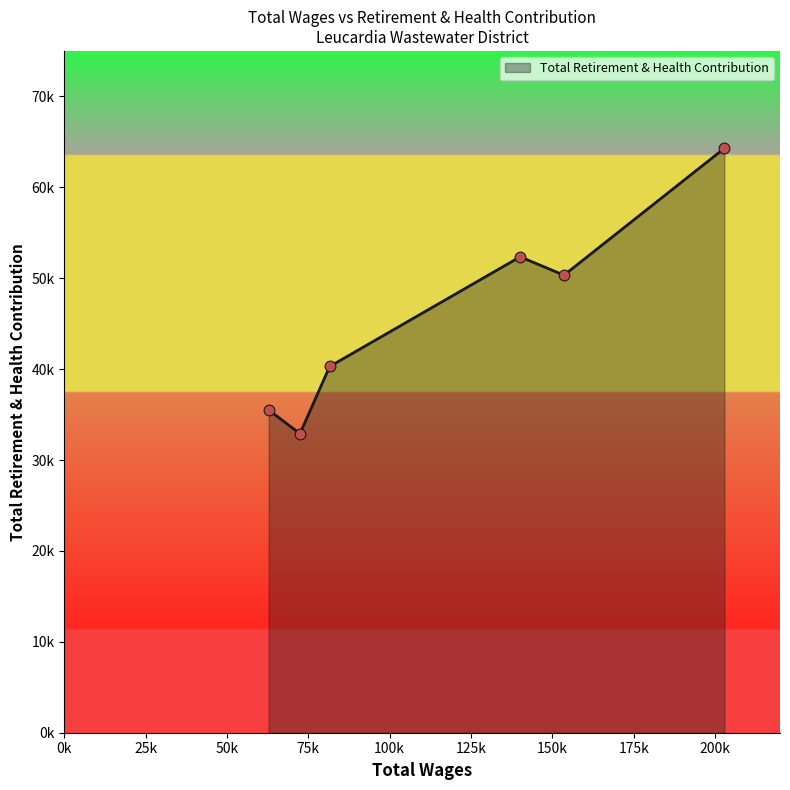

Is this an area chart (filled region under the line)?

Yes